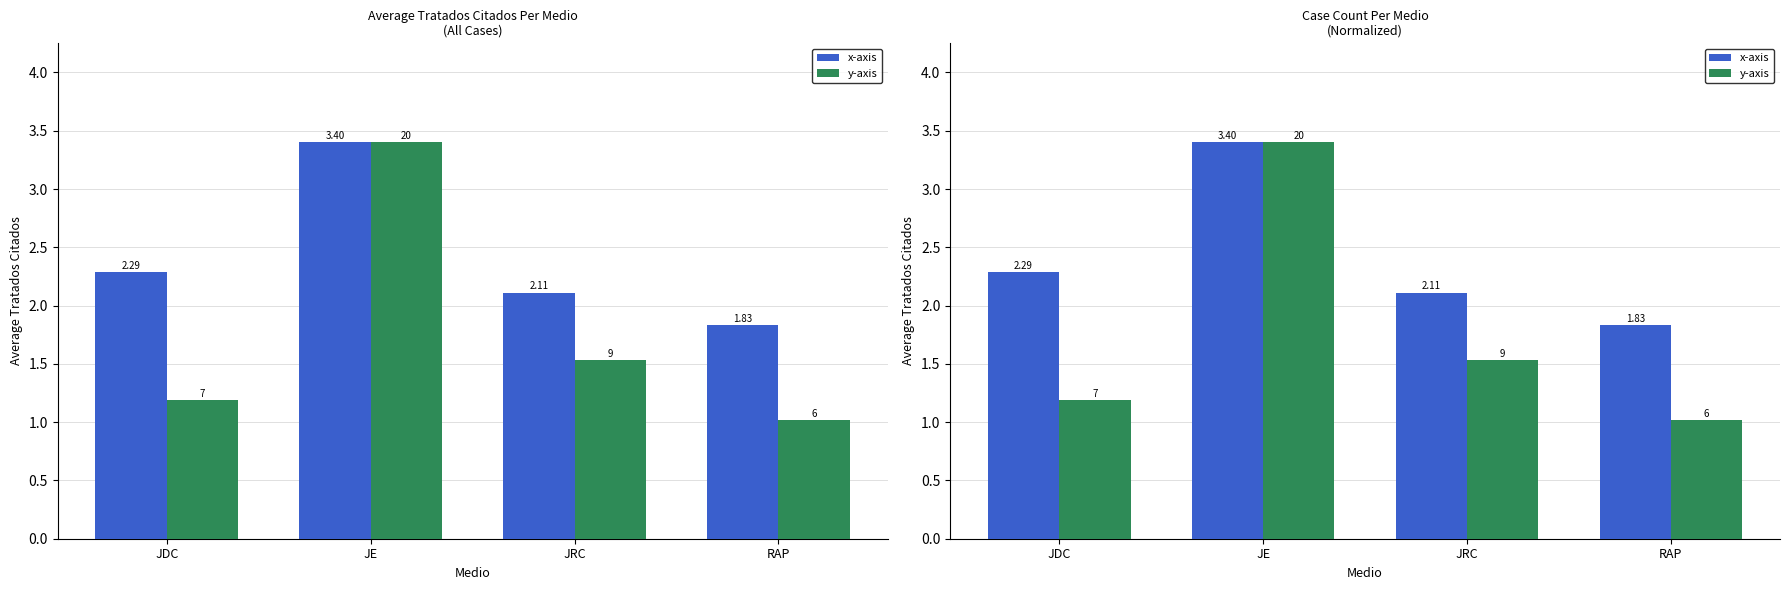

The x-axis series shows 2.3 at JDC. True or false?

True